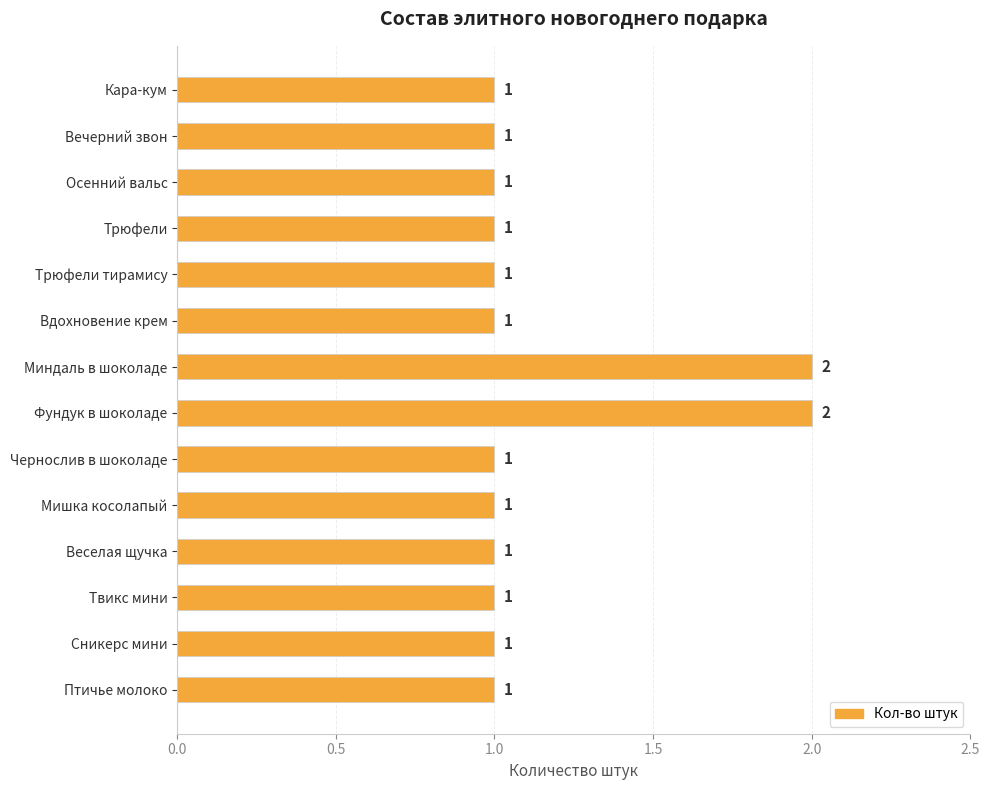

What is the difference between the second highest and minimum values?

1